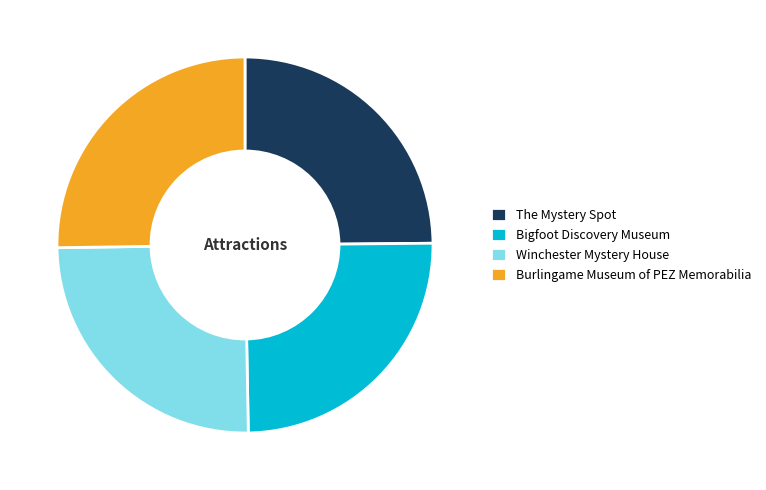

The Bigfoot Discovery Museum slice represents 25% of the pie. True or false?

True